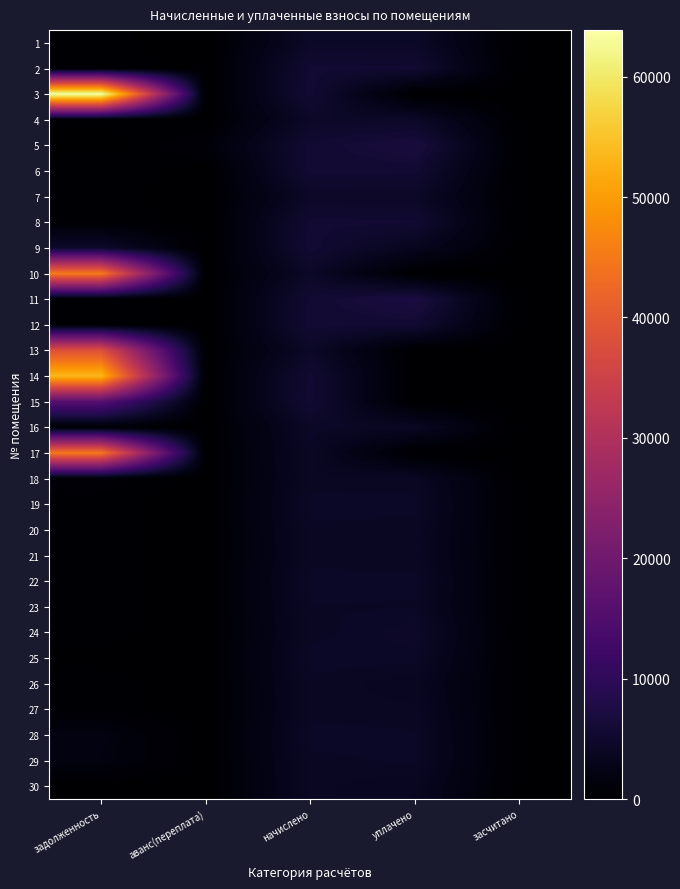

At how many categories does at least one series exceed 21738?

1